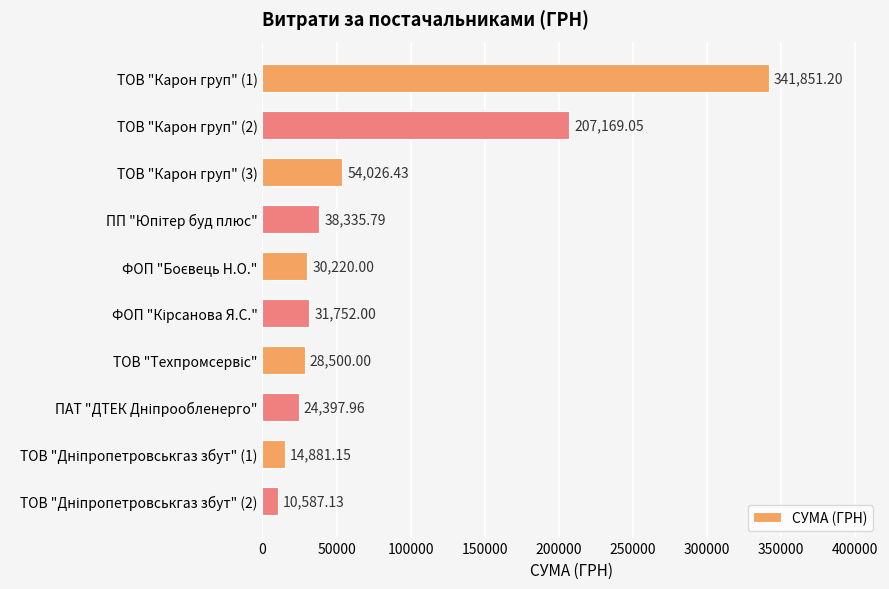

What is the average value?

78172.1